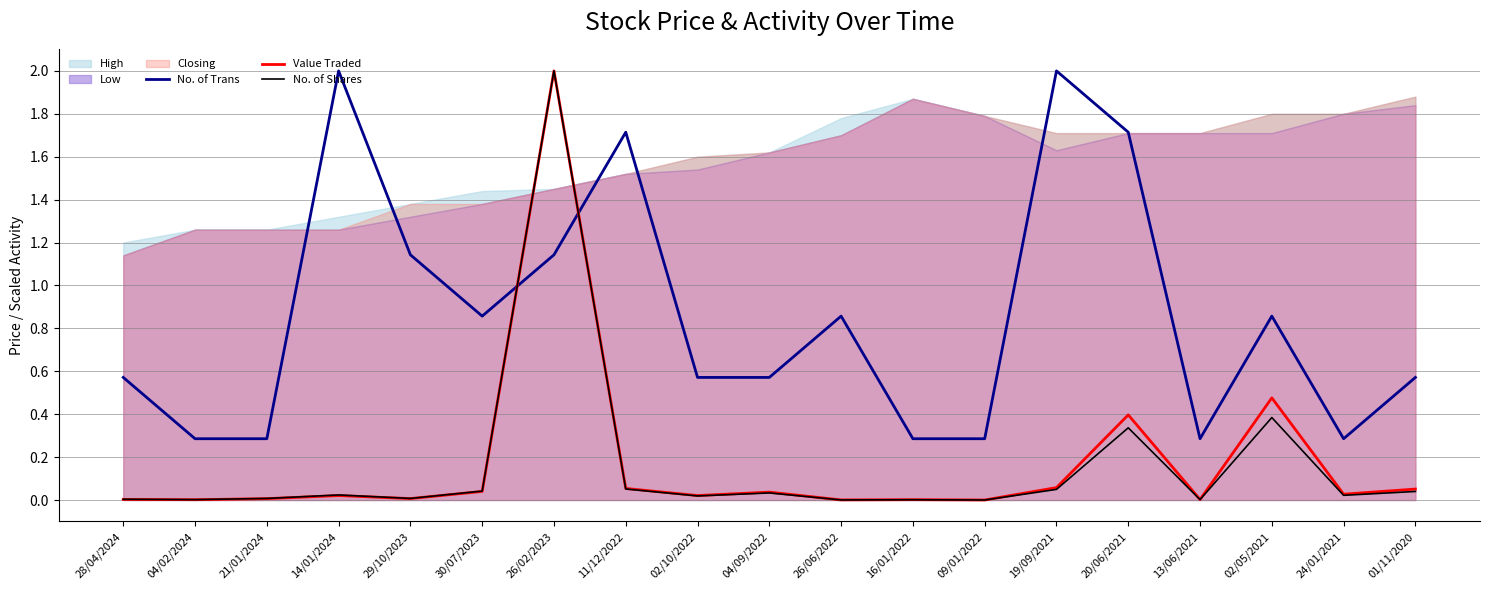

Reading left to right, list all the values displayed in this chart.

No. of Trans: 28/04/2024=0.6	04/02/2024=0.3	21/01/2024=0.3	14/01/2024=2.0	29/10/2023=1.1	30/07/2023=0.9	26/02/2023=1.1	11/12/2022=1.7	02/10/2022=0.6	04/09/2022=0.6	26/06/2022=0.9	16/01/2022=0.3	09/01/2022=0.3	19/09/2021=2.0	20/06/2021=1.7	13/06/2021=0.3	02/05/2021=0.9	24/01/2021=0.3	01/11/2020=0.6
Value Traded: 28/04/2024=0.0	04/02/2024=0.0	21/01/2024=0.0	14/01/2024=0.0	29/10/2023=0.0	30/07/2023=0.0	26/02/2023=2.0	11/12/2022=0.1	02/10/2022=0.0	04/09/2022=0.0	26/06/2022=0.0	16/01/2022=0.0	09/01/2022=0.0	19/09/2021=0.1	20/06/2021=0.4	13/06/2021=0.0	02/05/2021=0.5	24/01/2021=0.0	01/11/2020=0.1
No. of Shares: 28/04/2024=0.0	04/02/2024=0.0	21/01/2024=0.0	14/01/2024=0.0	29/10/2023=0.0	30/07/2023=0.0	26/02/2023=2.0	11/12/2022=0.1	02/10/2022=0.0	04/09/2022=0.0	26/06/2022=0.0	16/01/2022=0.0	09/01/2022=0.0	19/09/2021=0.0	20/06/2021=0.3	13/06/2021=0.0	02/05/2021=0.4	24/01/2021=0.0	01/11/2020=0.0